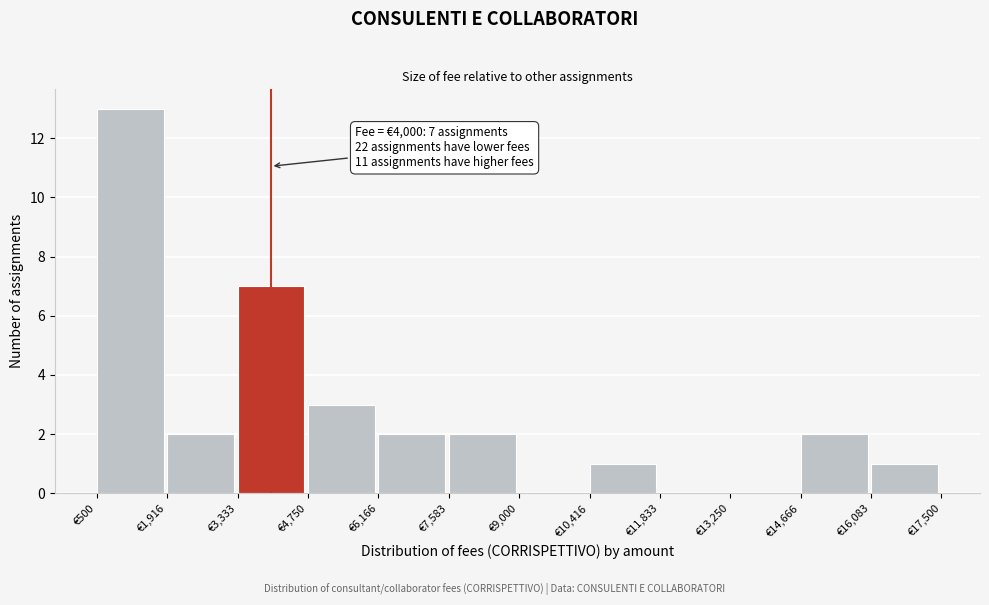

Over which range of the x-axis is the bar tallest?

600 to 2000